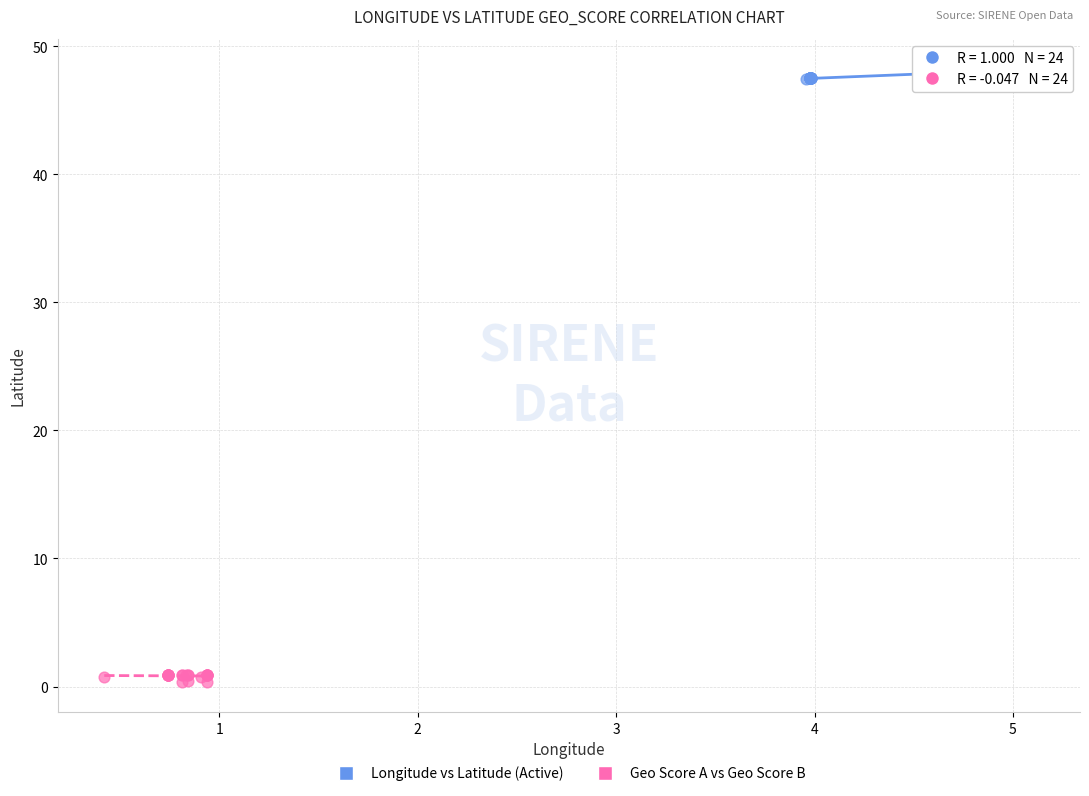

Which series reaches the minimum Y coordinate?

Geo Score A vs Geo Score B